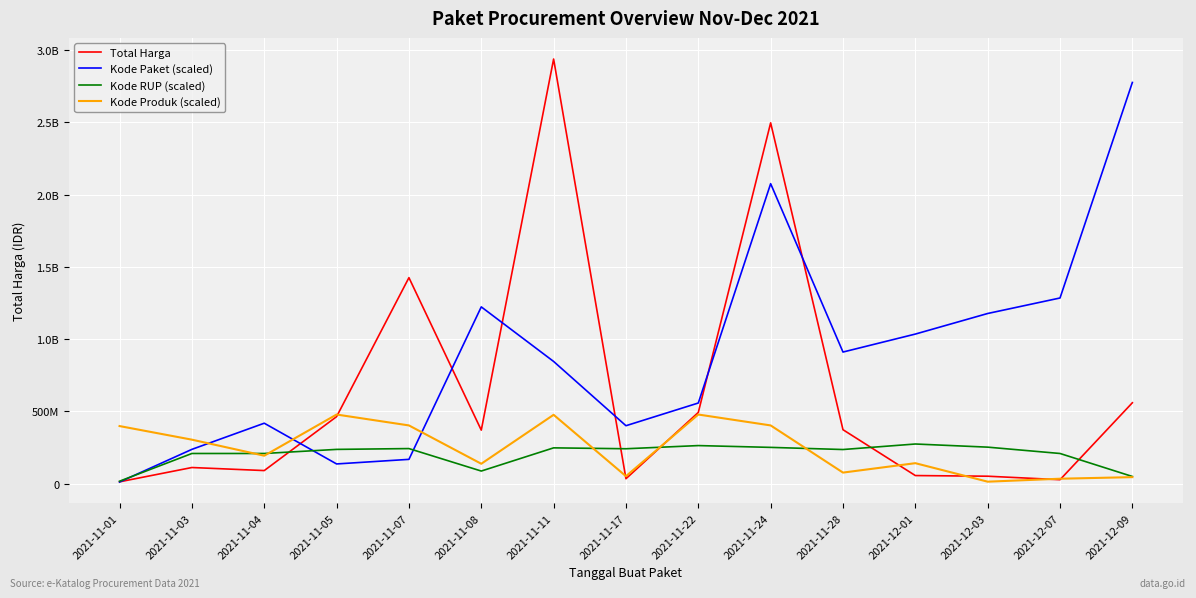

What are all the series names shown in the legend?

Total Harga, Kode Paket (scaled), Kode RUP (scaled), Kode Produk (scaled)